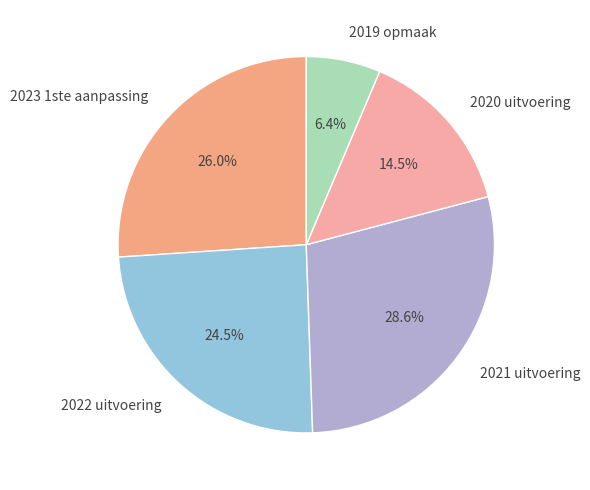

Which category has the smallest portion of the pie?

2019 opmaak